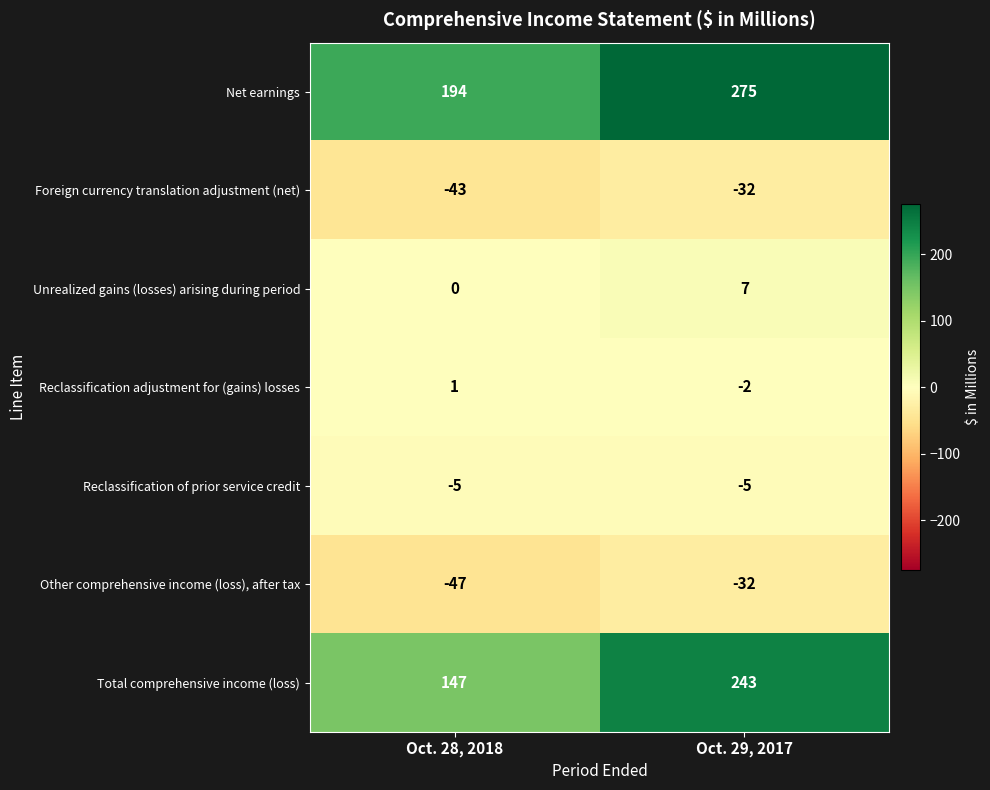

Between Oct. 28, 2018 and Oct. 29, 2017, which series saw the biggest shift?

Total comprehensive income (loss)